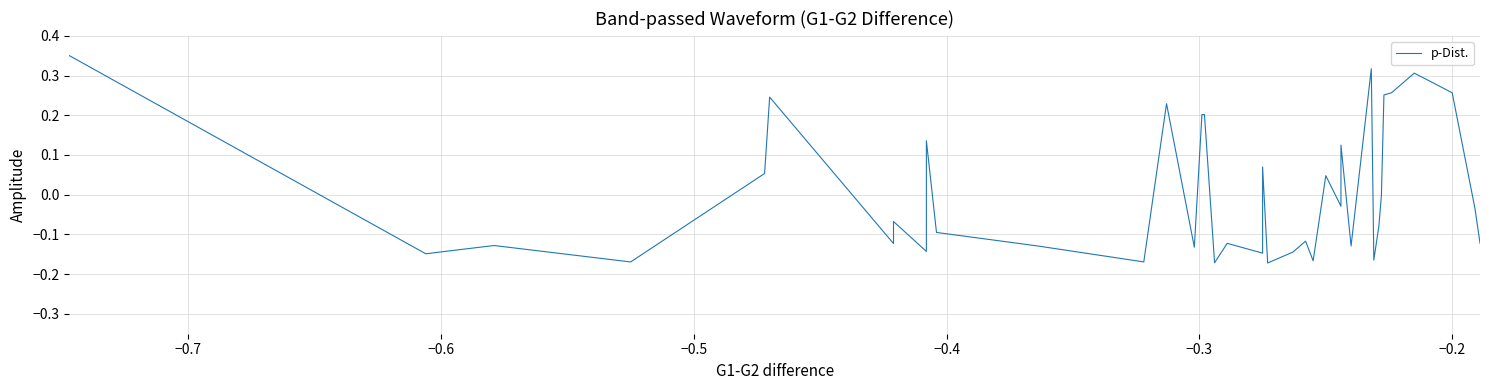

What is the greatest value displayed?

0.3